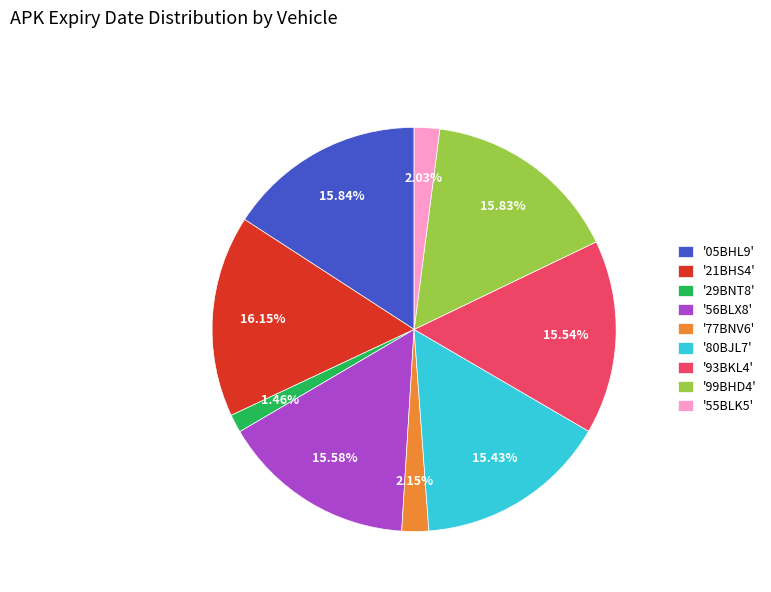

Does '05BHL9' account for over 50% of the chart?

No